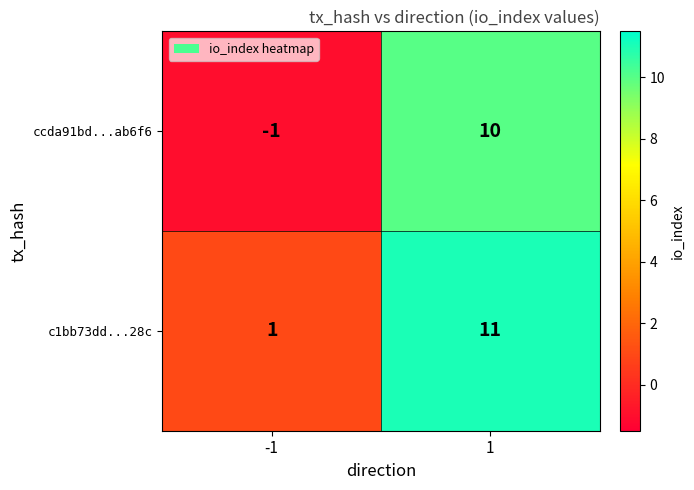

What is the difference between the highest and lowest values at -1?

2